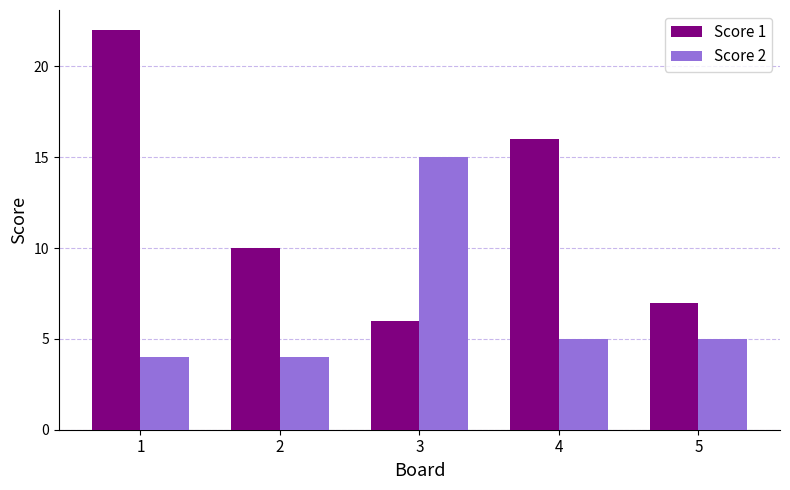

What is the difference between the maximum and minimum values in the Score 2 series?

11